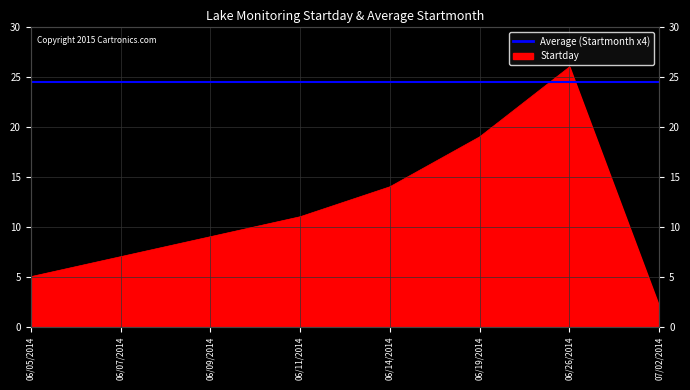

The chart shows a value of 3 at 06/14/2014. True or false?

False